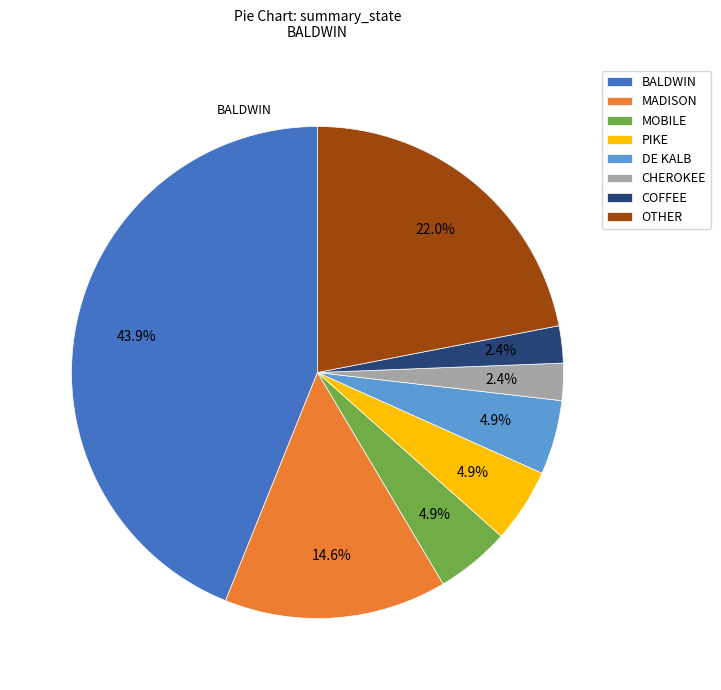

Which has a higher value, MADISON or BALDWIN?

BALDWIN